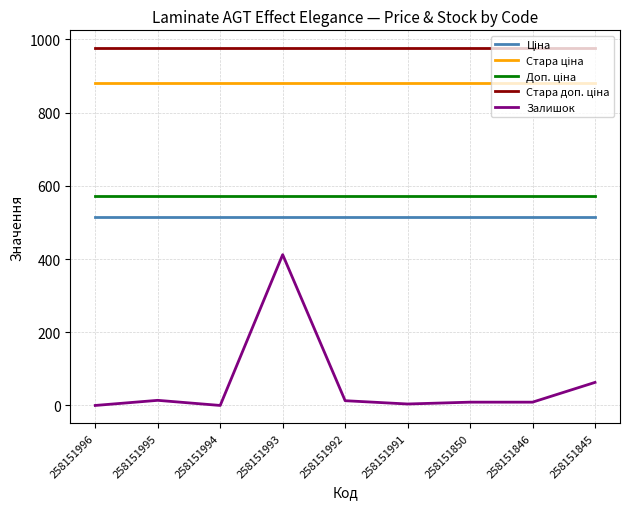

Which series has the widest spread of values?

Залишок